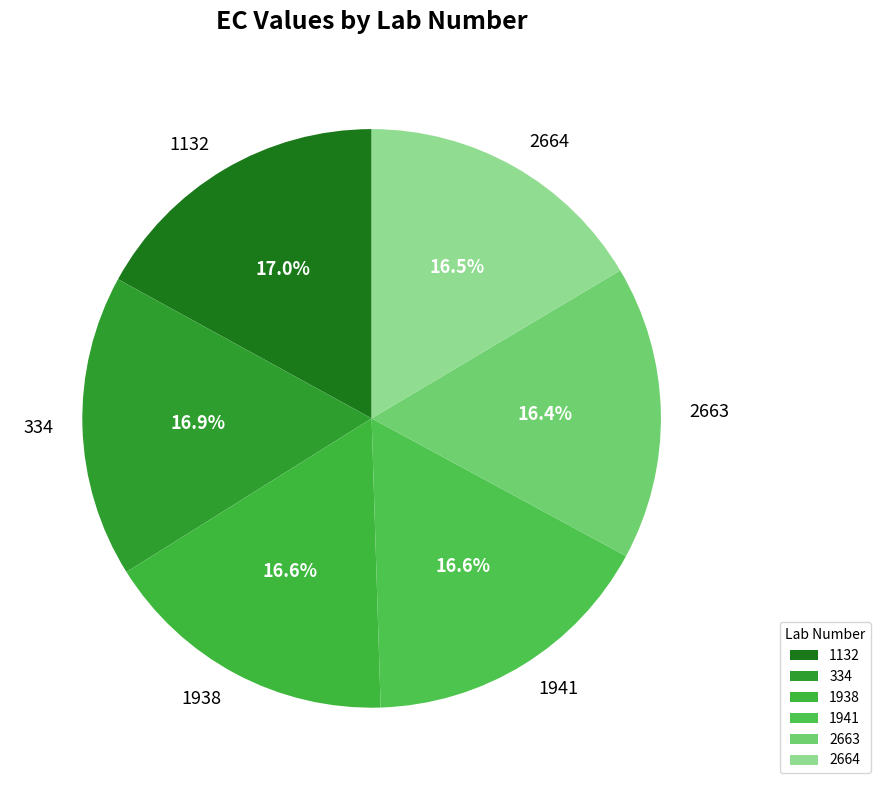

Is it true that 2664 is 30% of the pie?

False